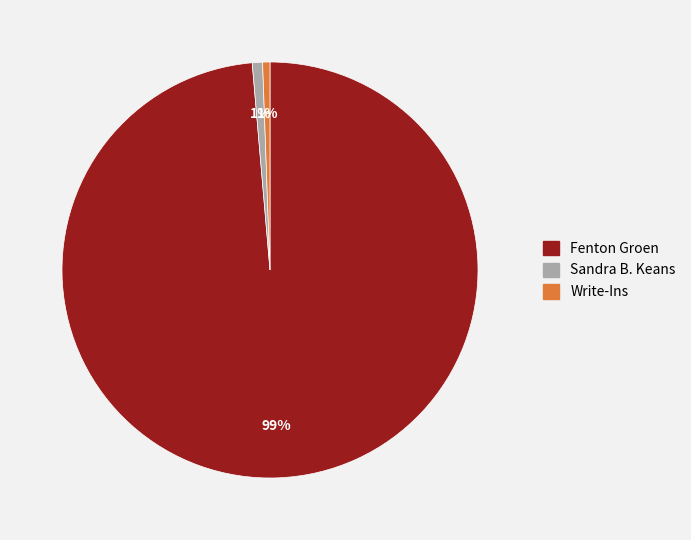

Does Fenton Groen represent more than half of the total?

Yes